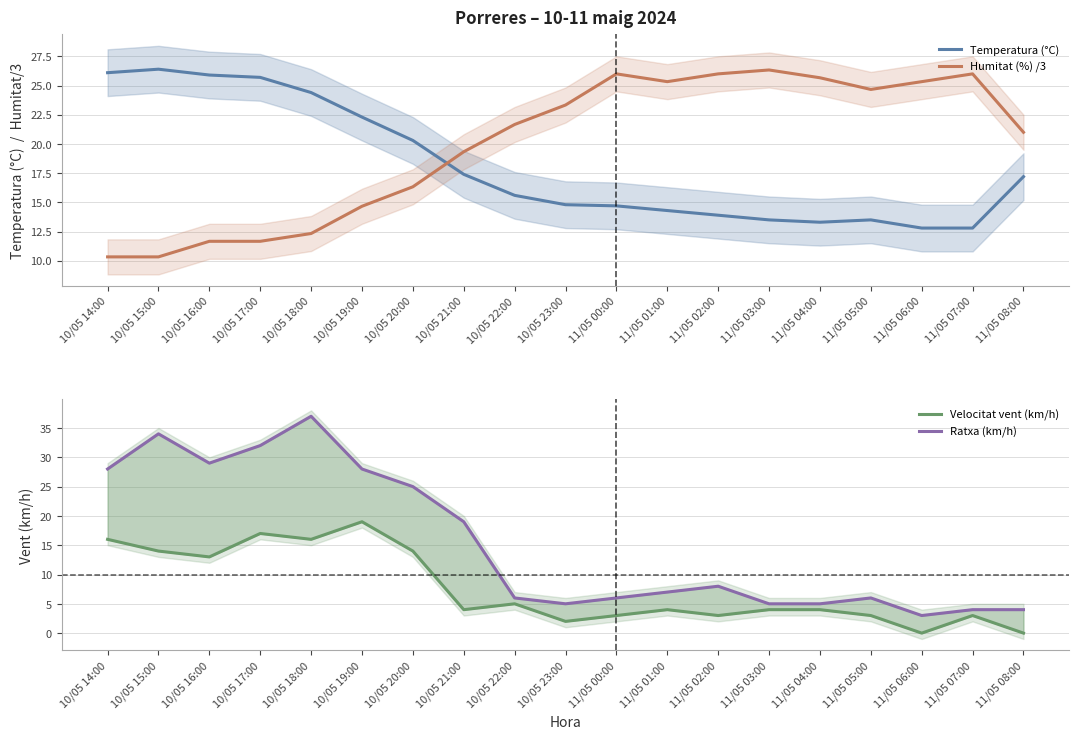

What is the label of the 9th point from the left?

10/05 22:00